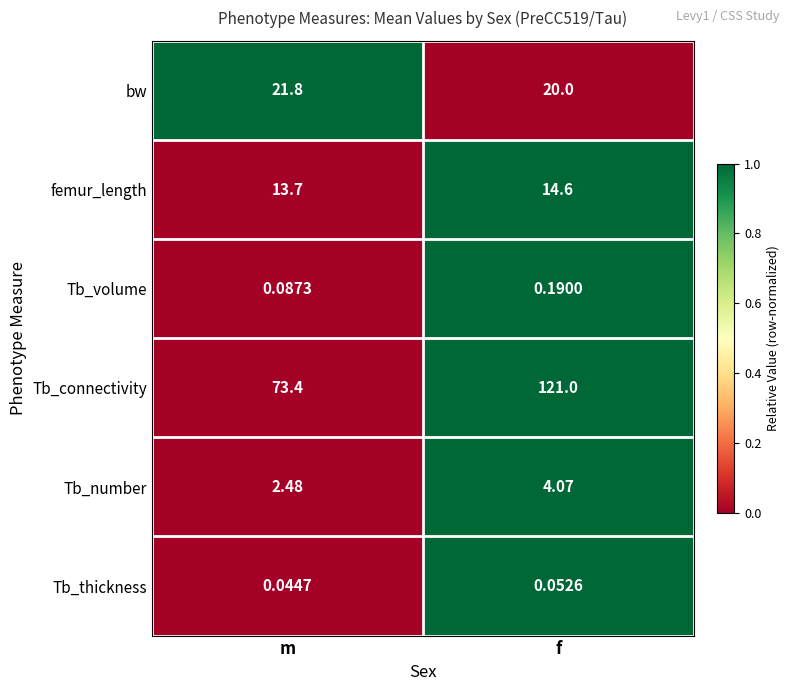

List the labels in order of Tb_connectivity value, smallest first.

m, f